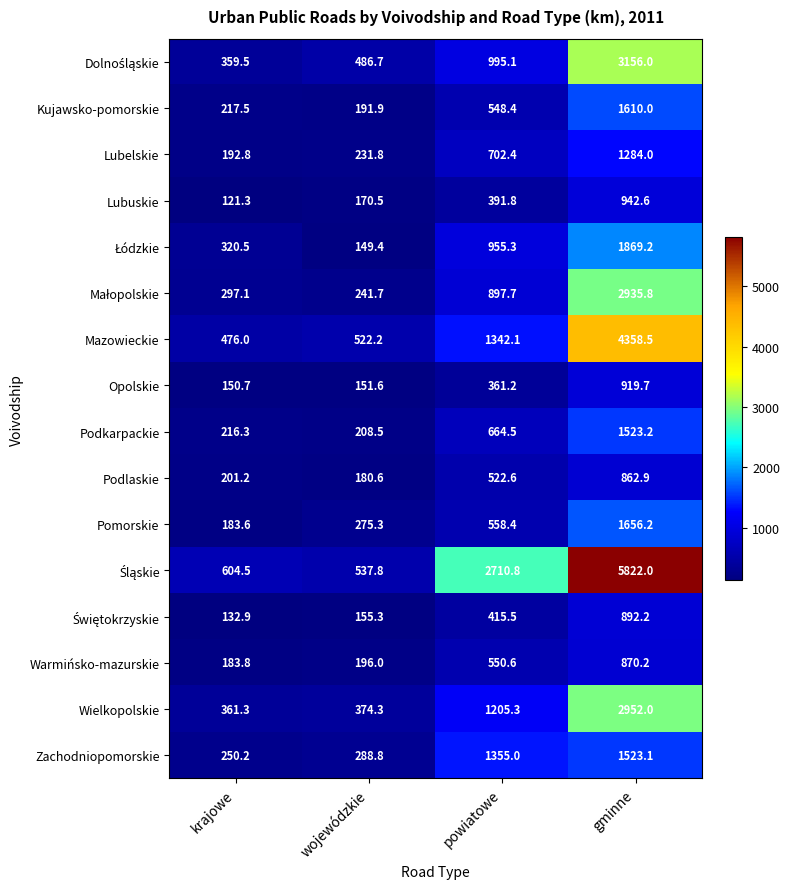

At which category is the sum across all series the highest?

gminne